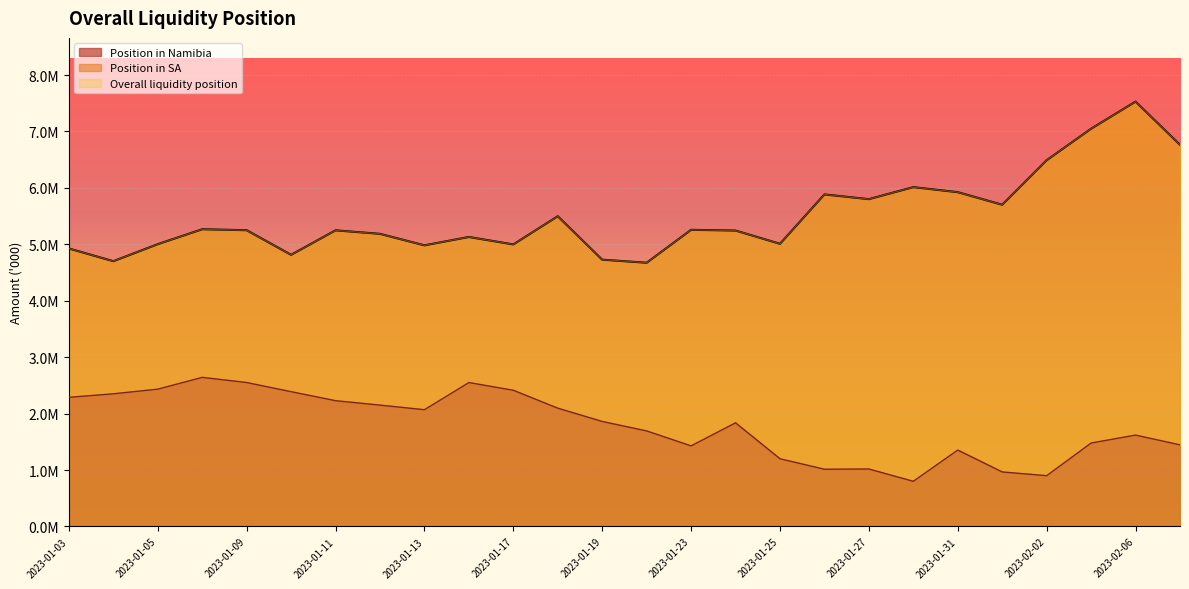

How many lines are shown in the chart?

2